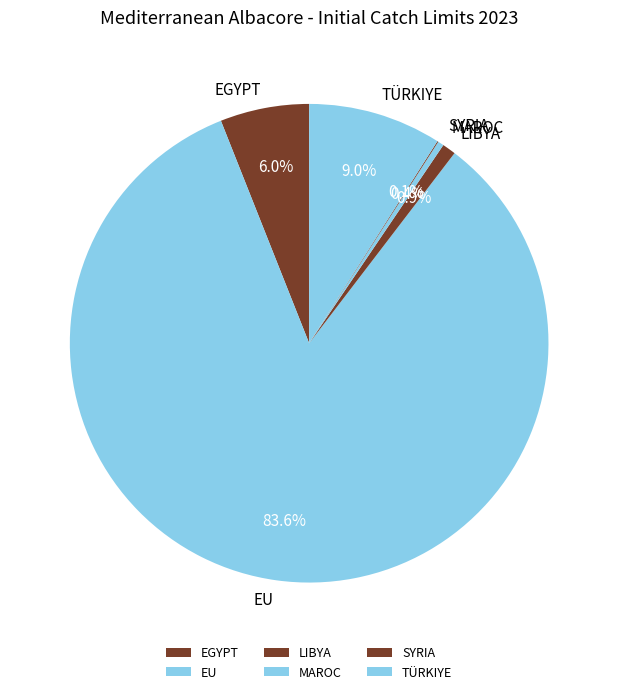

What is the largest slice in the pie chart?

EU